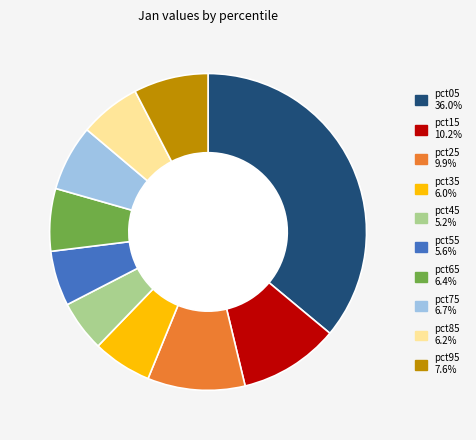

How many segments does this pie chart have?

10